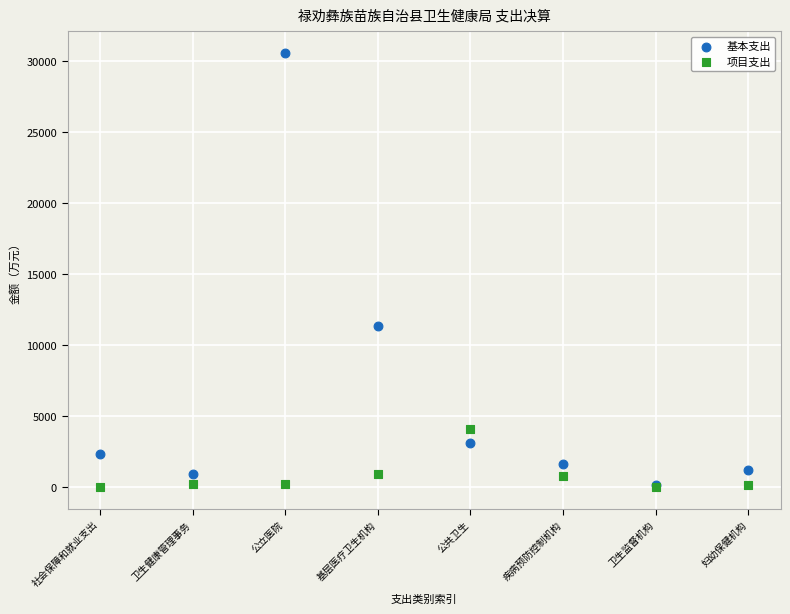

Across all series, what Y value is closest to 15306?

11381.8